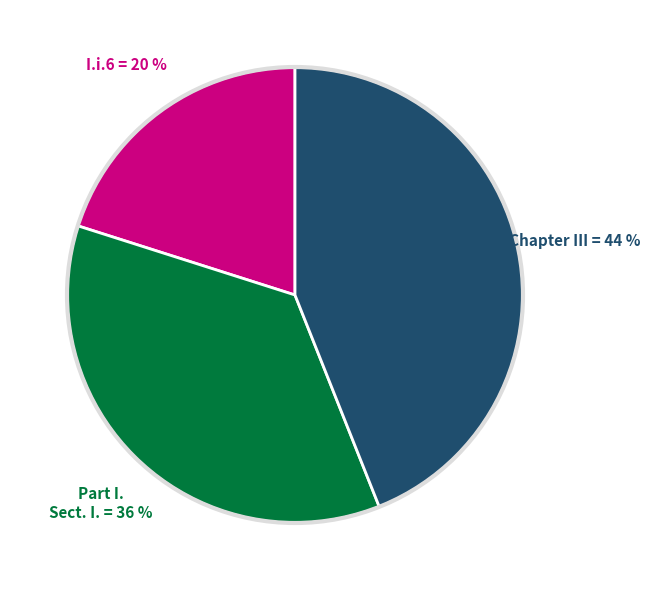

Is there a majority slice in this chart?

No